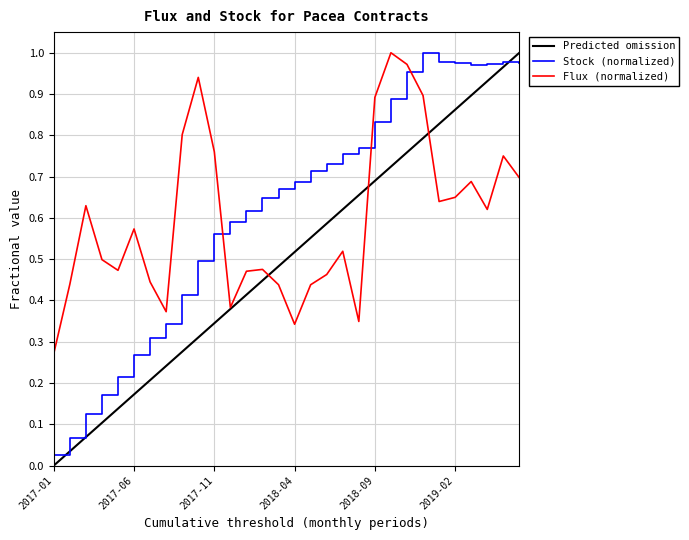

True or false: Flux (normalized) and Stock (normalized) intersect in this chart.

True